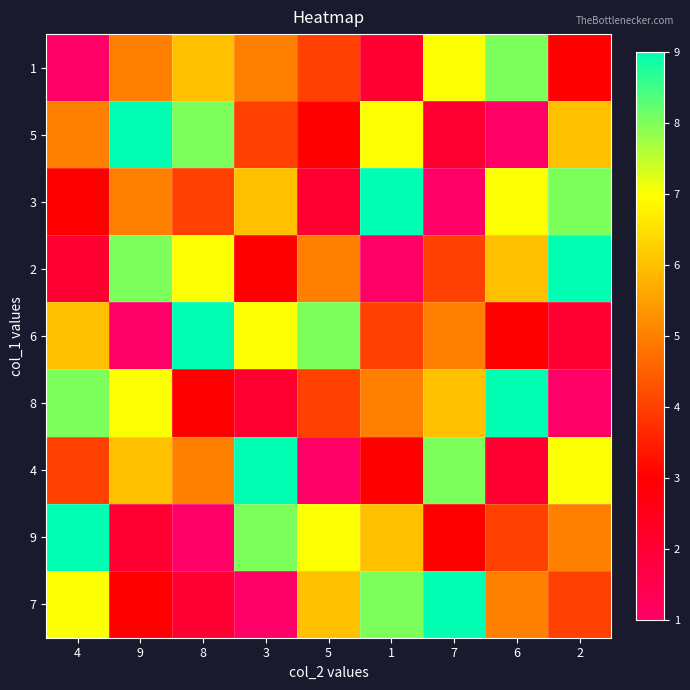

Between 8 and 5, which is larger?

8